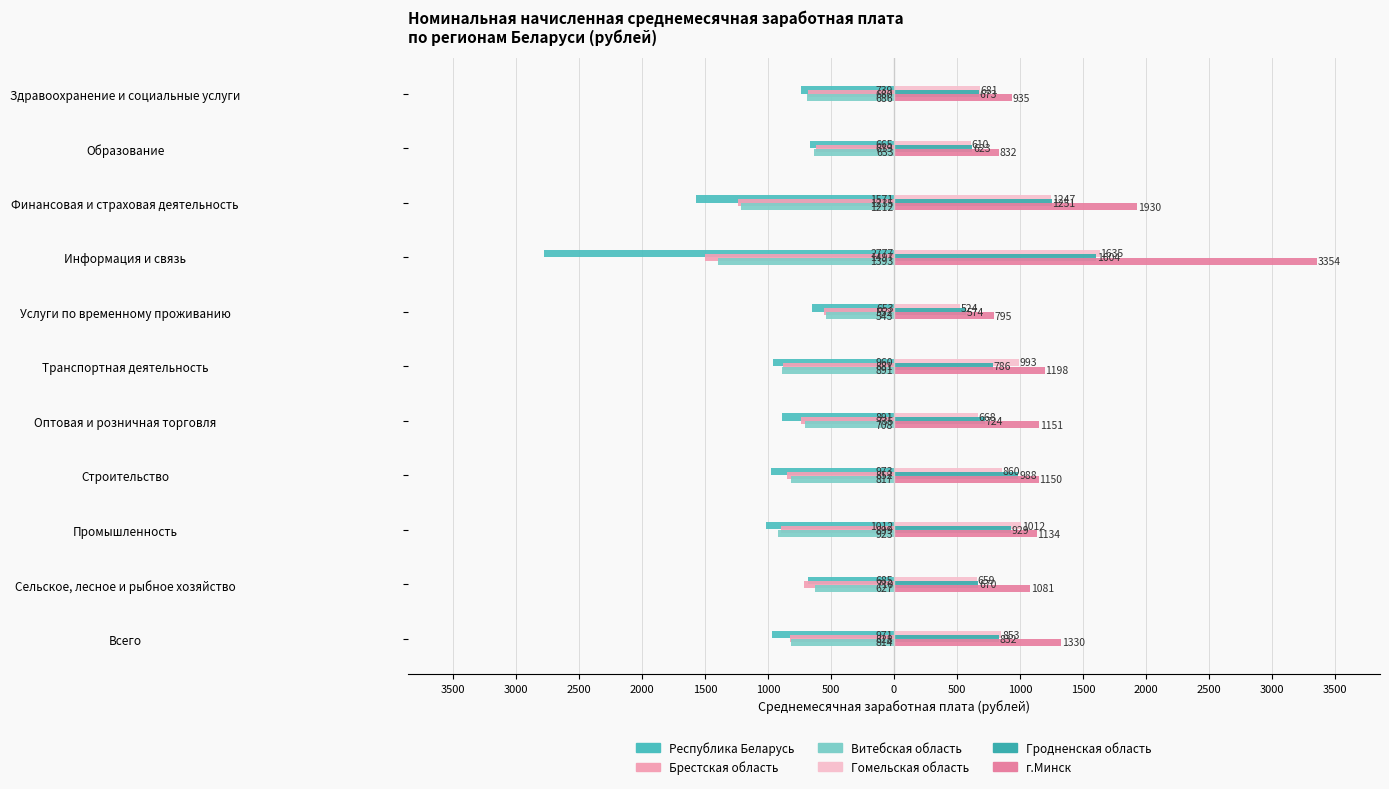

What is the highest value of the г.Минск series?

3354.4